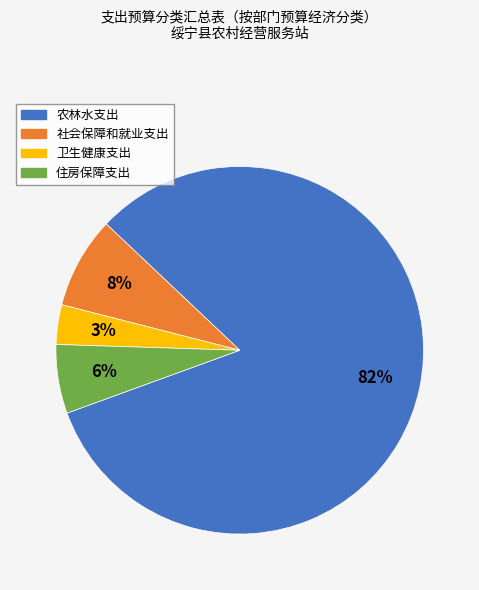

Which slice is the largest?

农林水支出